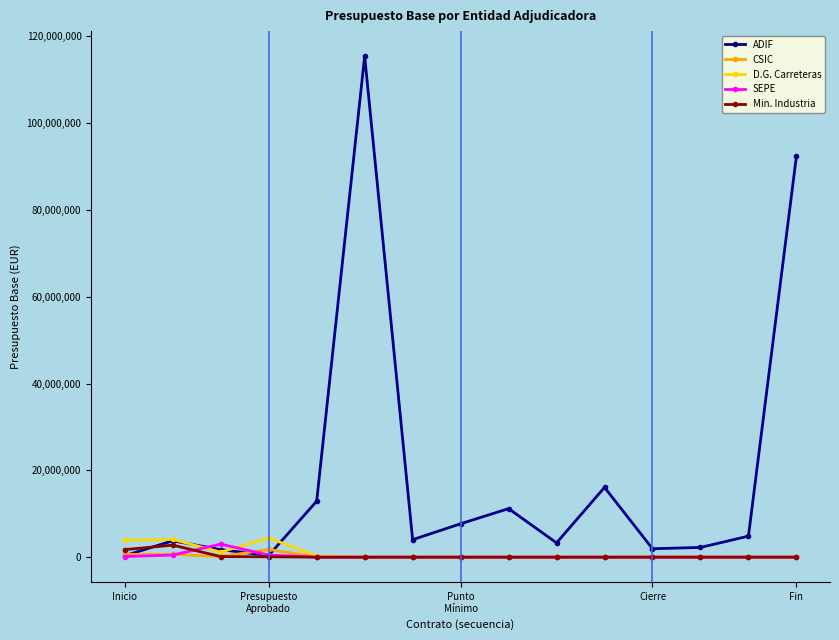

Which series ends up on top after the final intersection of ADIF and CSIC?

ADIF